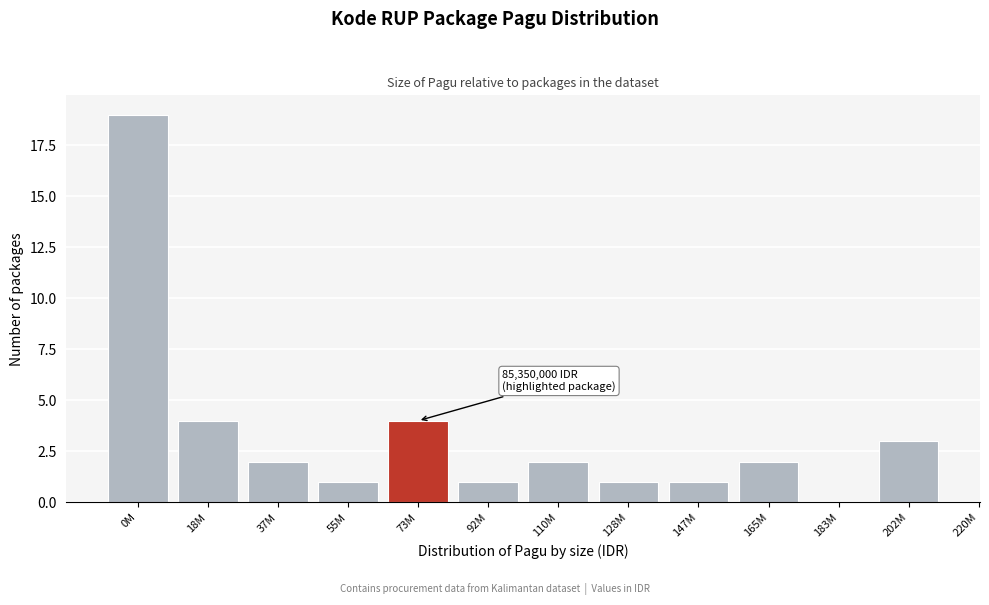

Reading left to right, list all the values displayed in this chart.

0M=19	18M=4	37M=2	55M=1	73M=4	92M=1	110M=2	128M=1	147M=1	165M=2	183M=0	202M=3